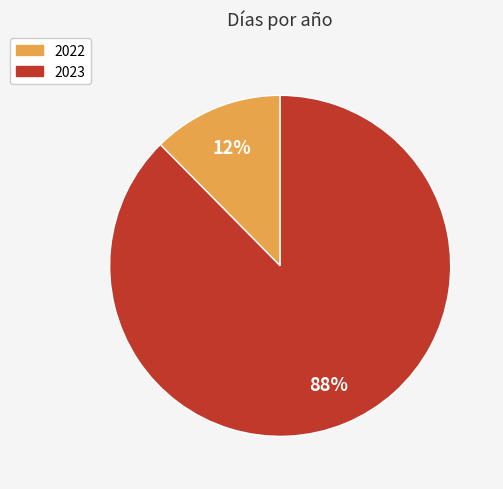

What percentage is the 2023 slice, to the nearest percent?

88%